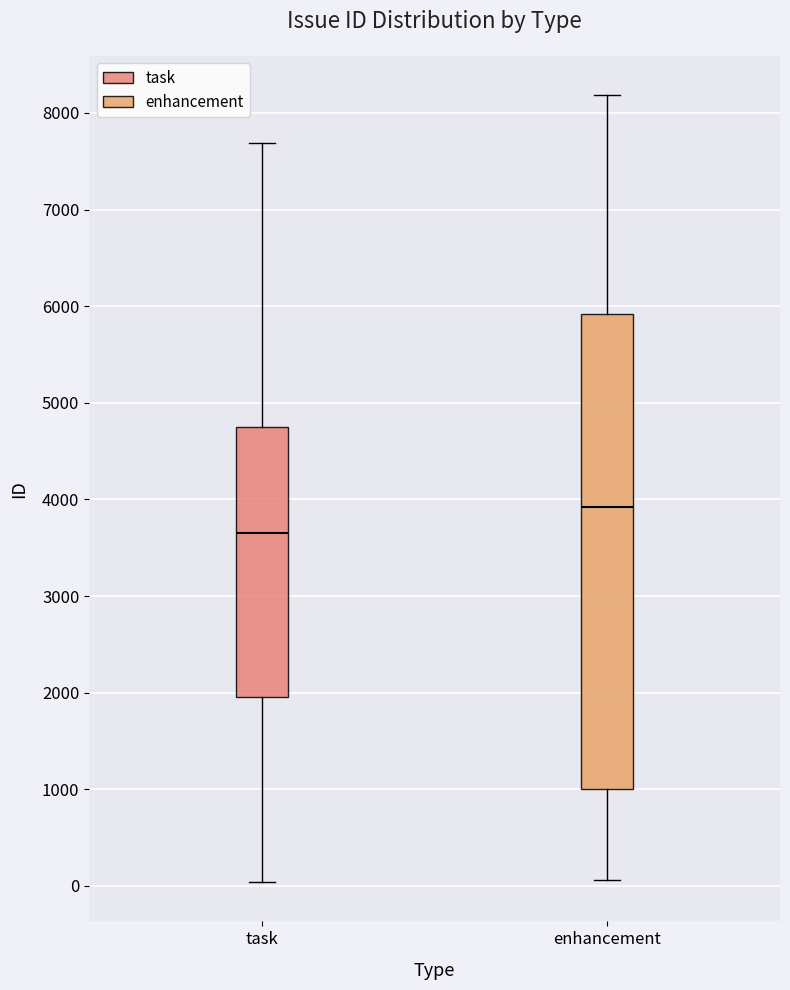

Comparing the boxes themselves (not the whiskers), which one is the tallest?

enhancement